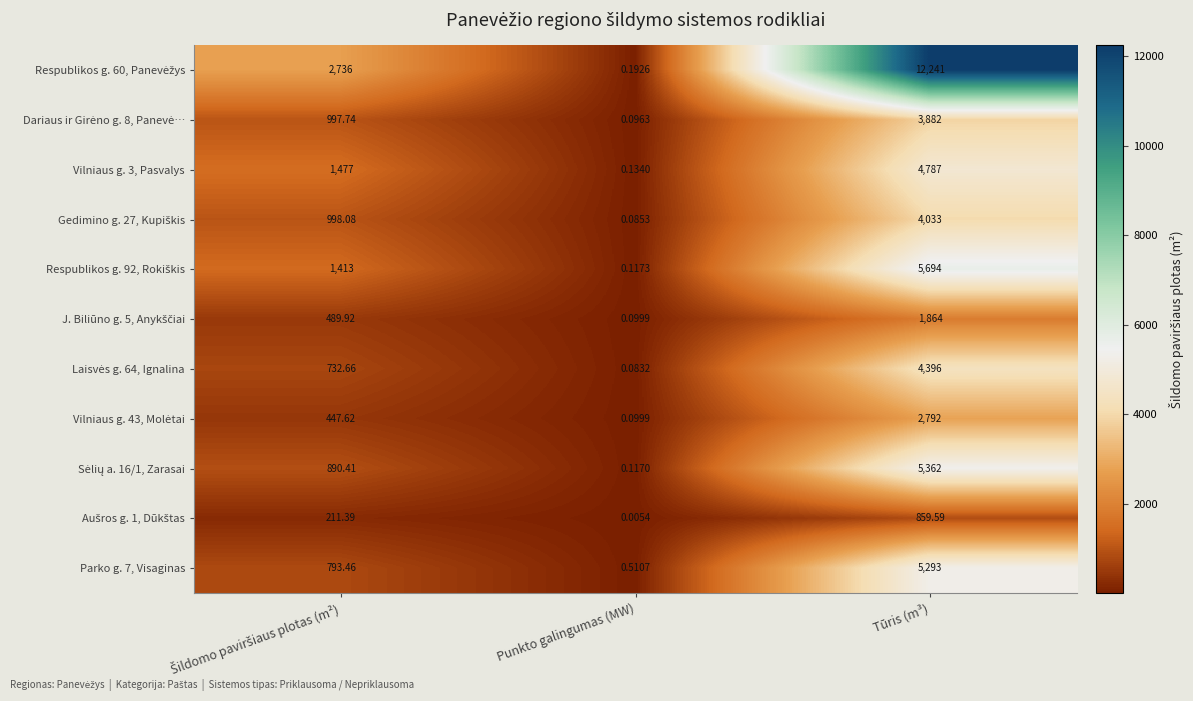

Which category has the highest value across all series?

Tūris (m³)